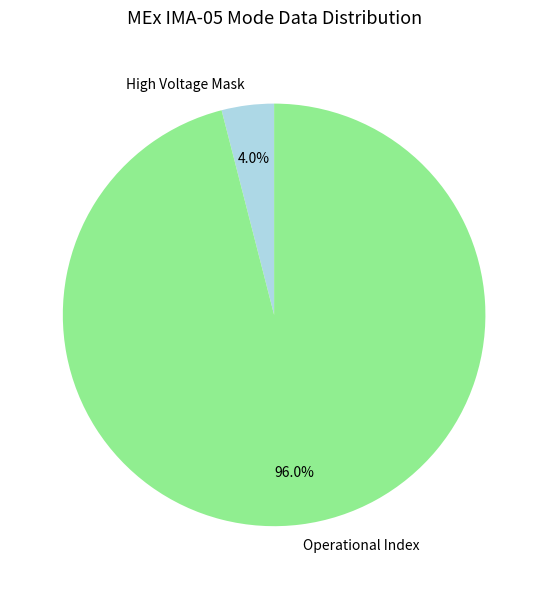

Does Operational Index account for over 50% of the chart?

Yes